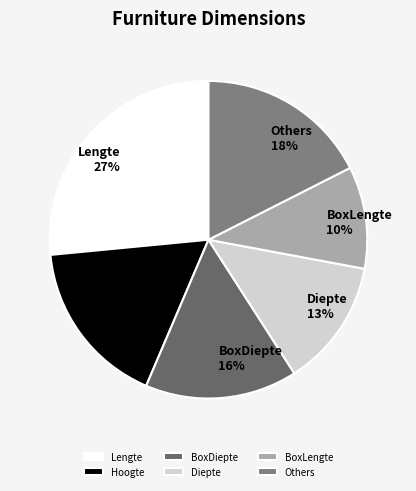

To the nearest percent, what is the average slice percentage?

17%